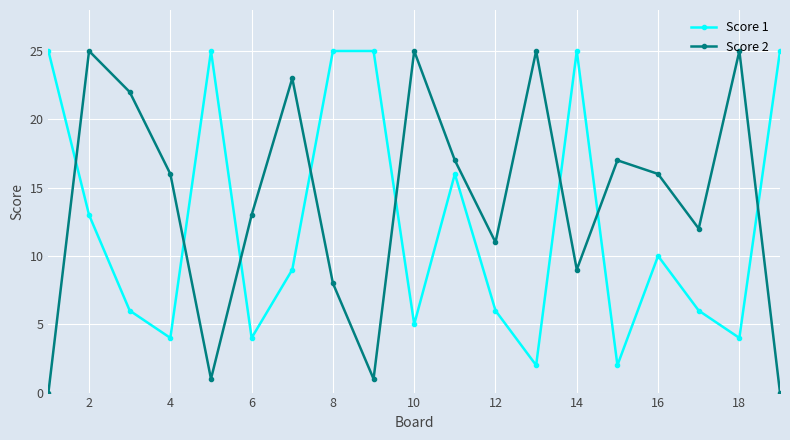

True or false: Score 1 and Score 2 cross at least once.

True